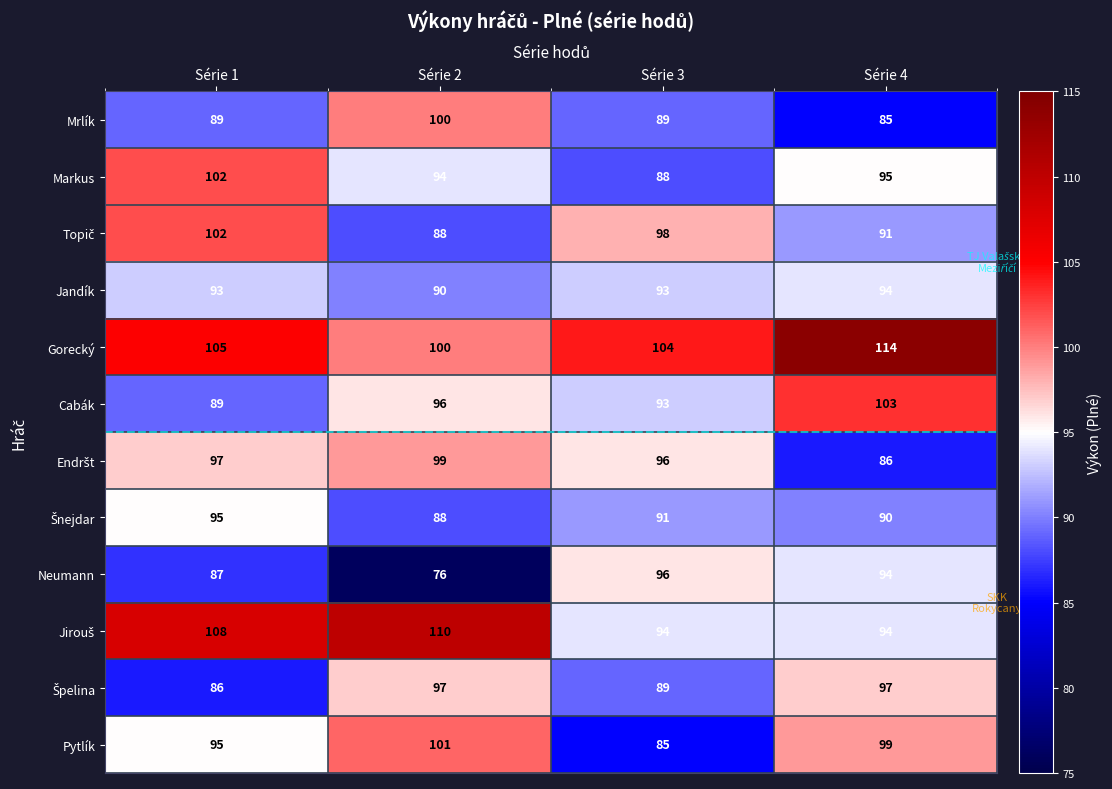

Rank the categories by Pytlík value from highest to lowest.

Série 2, Série 4, Série 1, Série 3